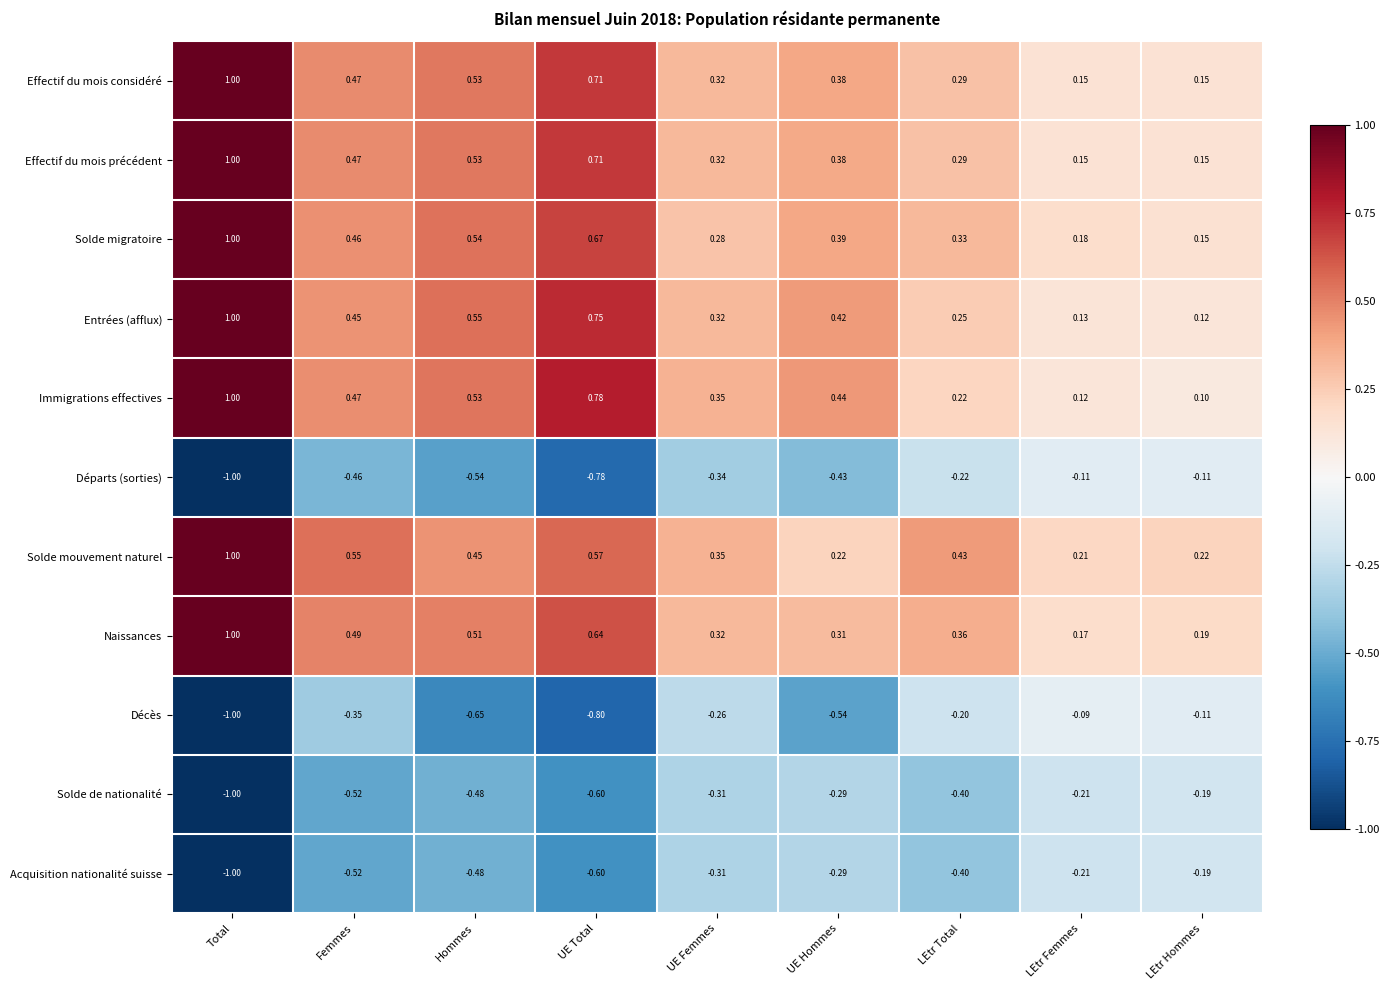

What is the total value across all series at UE Femmes?

1.0